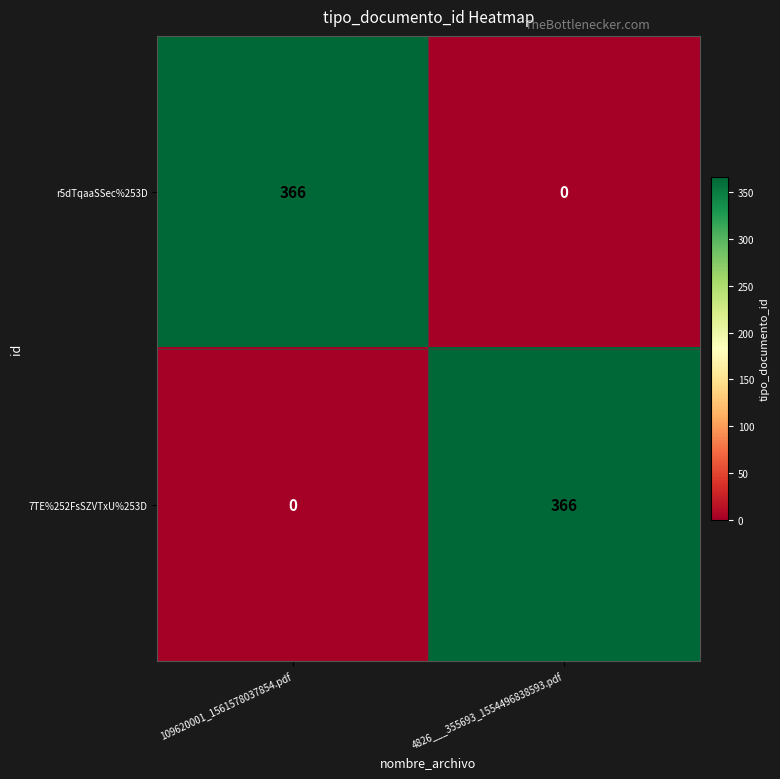

Rank the series at 109620001_1561578037854.pdf from lowest to highest value.

7TE%252FsSZVTxU%253D, r5dTqaaSSec%253D